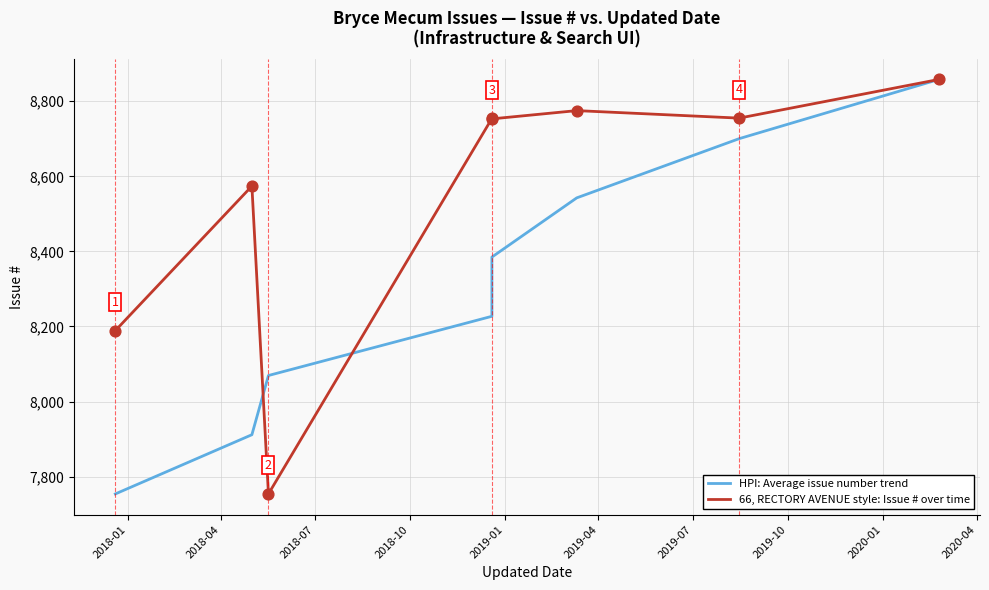

Which series reaches the minimum Y coordinate?

HPI: Average issue number trend